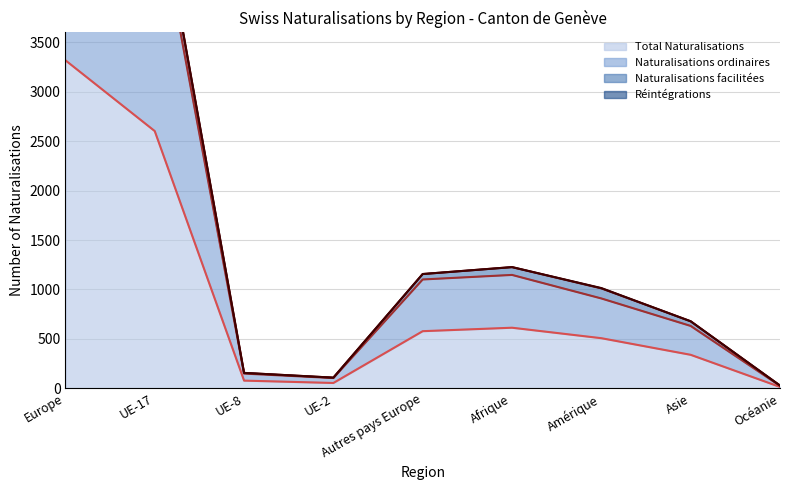

True or false: Total Naturalisations and Naturalisations ordinaires intersect in this chart.

False